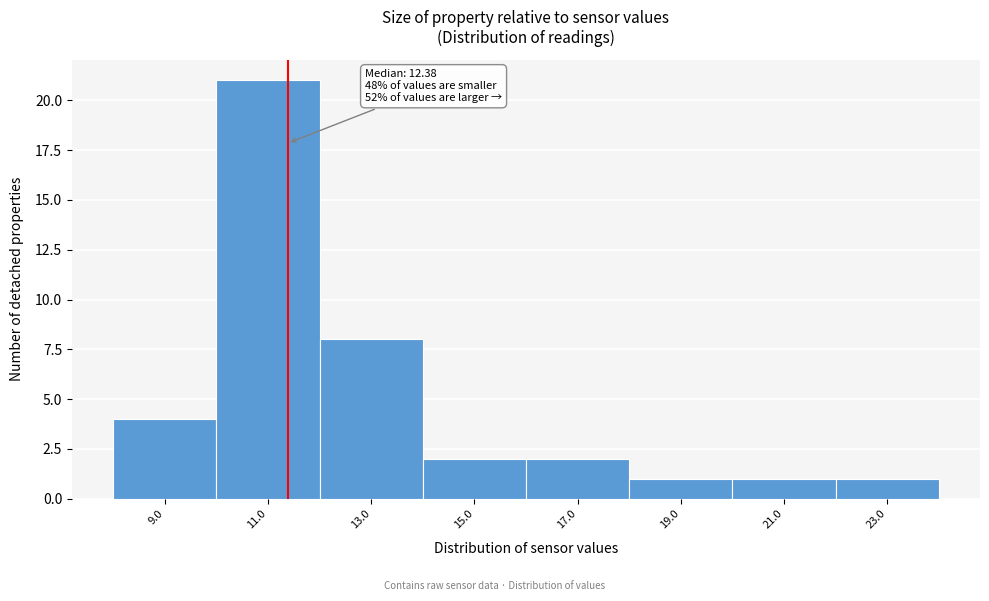

Reading right to left, extract all data points from this chart.

1	1	1	2	2	8	21	4